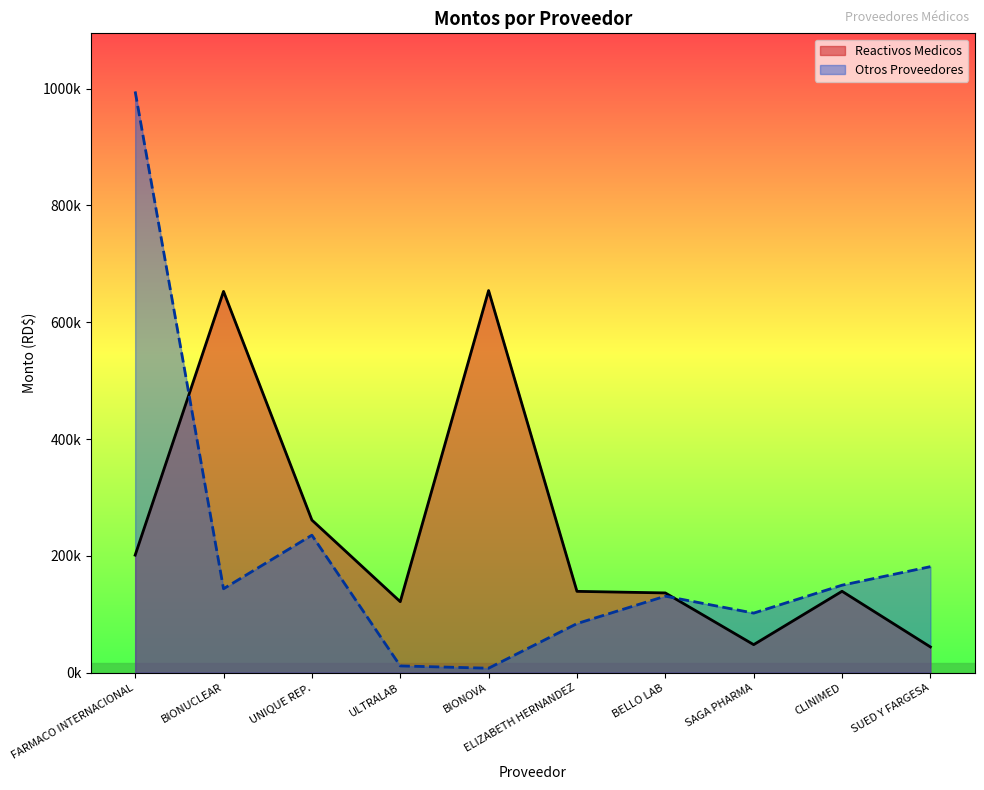

How many times do Otros Proveedores and Reactivos Medicos cross each other?

2